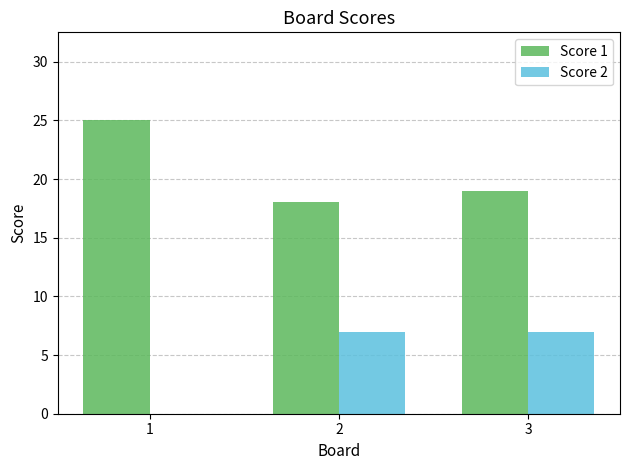

At which label does Score 1 first exceed 19?

1